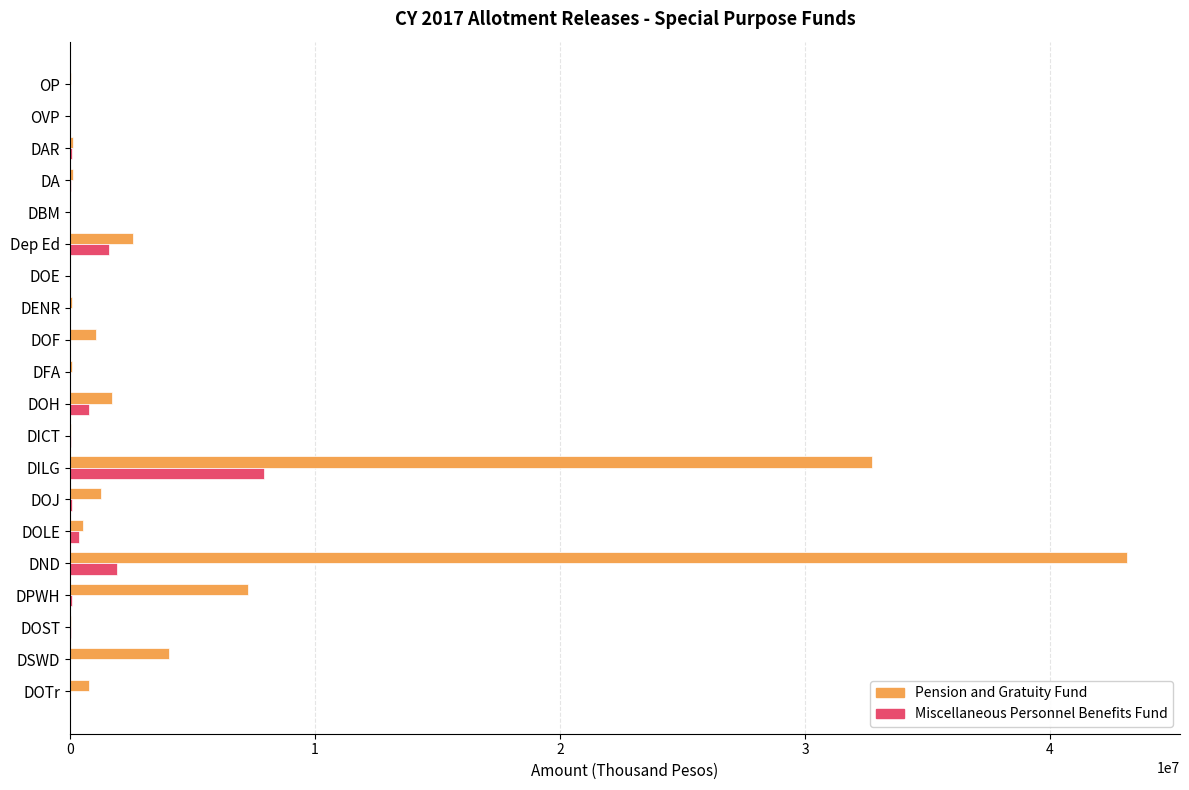

The Miscellaneous Personnel Benefits Fund series shows 7907258 at DILG. True or false?

True